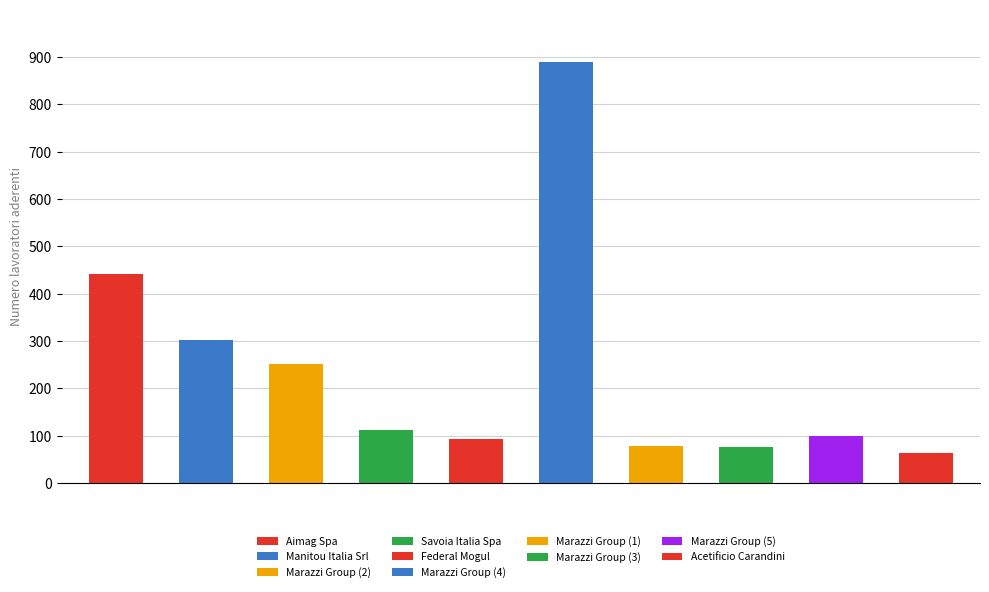

What is the label of the 4th bar from the right?

Marazzi Group (1)